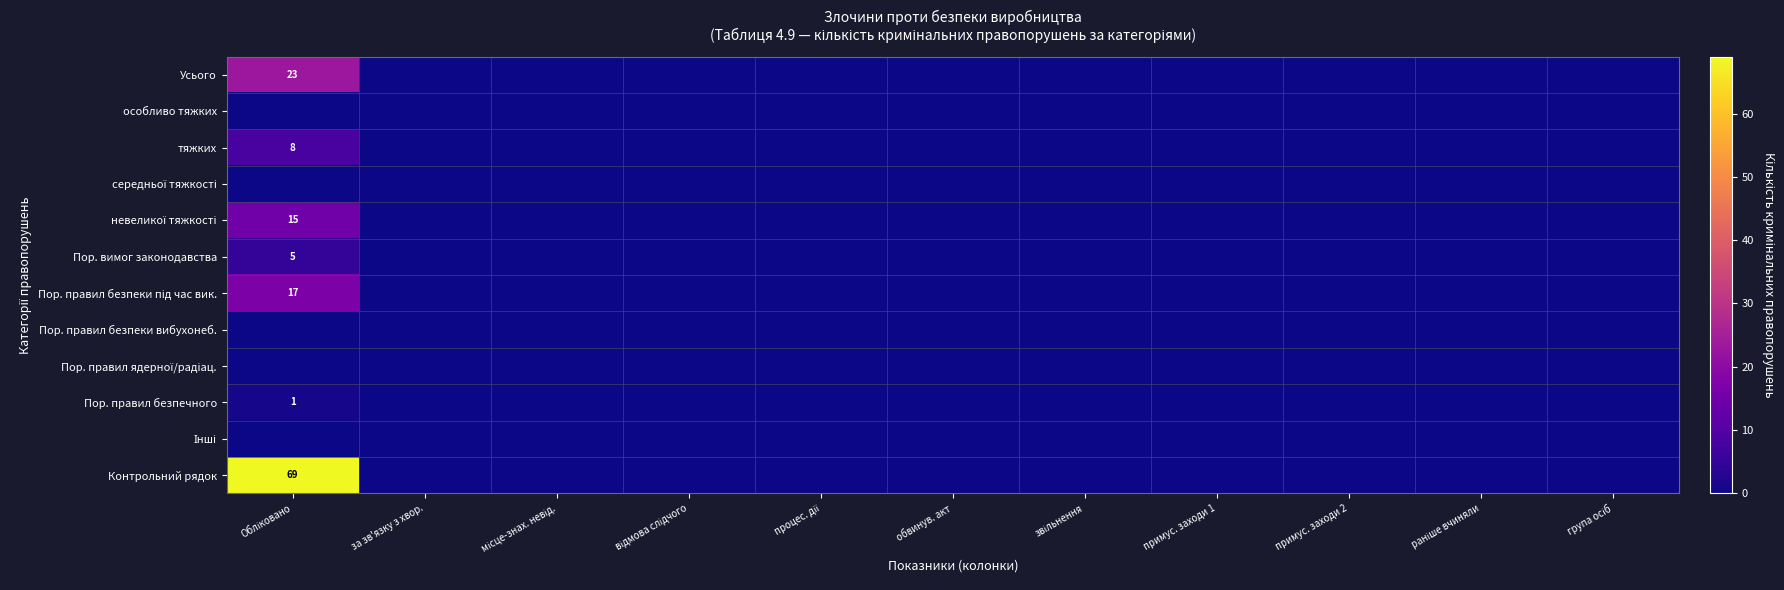

Rank the series at за зв'язку з хвор. from highest to lowest value.

Усього, особливо тяжких, тяжких, середньої тяжкості, невеликої тяжкості, Пор. вимог законодавства, Пор. правил безпеки під час вик., Пор. правил безпеки вибухонеб., Пор. правил ядерної/радіац., Пор. правил безпечного, Інші, Контрольний рядок